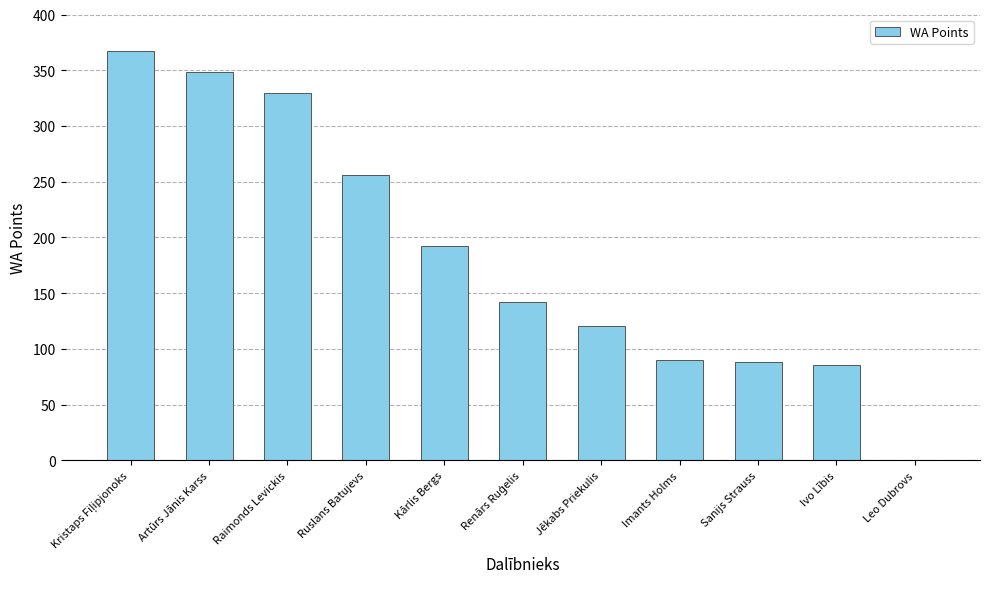

What is the maximum value shown in the chart?

367